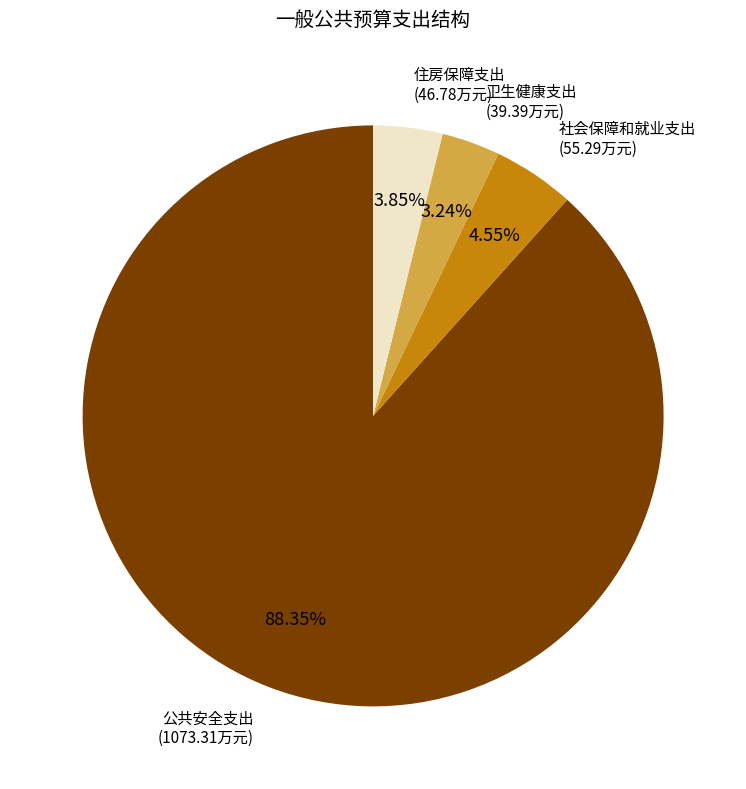

To the nearest percent, what is the average slice percentage?

25%